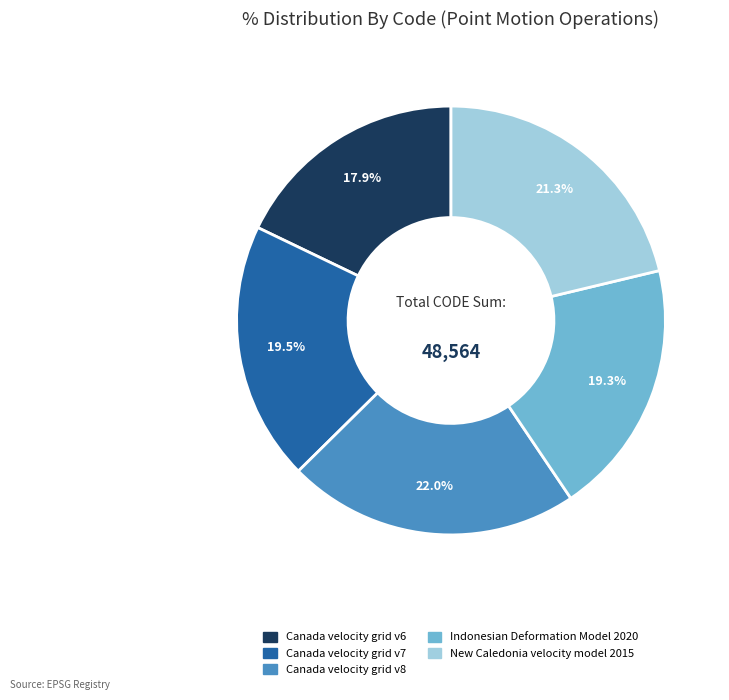

What is the total percentage of Indonesian Deformation Model 2020 and Canada velocity grid v7?

38.8%